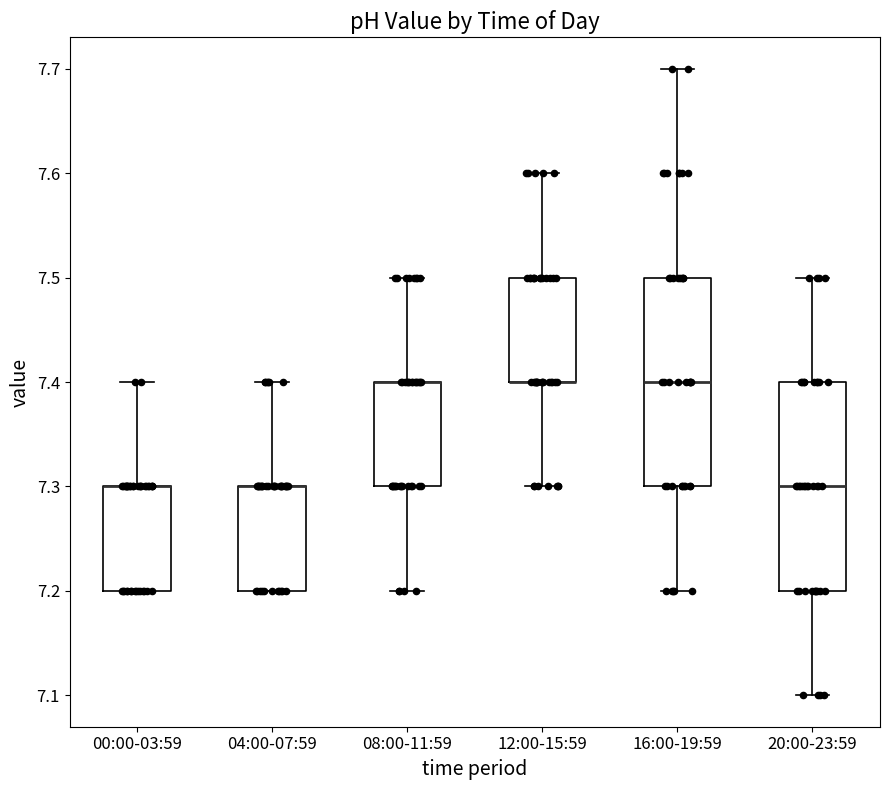

Reading left to right, read every box against the y-axis: the position of its median line, the range the box covers, and the ends of its whiskers. The values are not printed on the chart, so give them approximately, as read against the axis.

00:00-03:59: median 7.3 (drawn on the box's upper edge), box 7.2 to 7.3, whiskers 7.2 to 7.4
04:00-07:59: median 7.3 (drawn on the box's upper edge), box 7.2 to 7.3, whiskers 7.2 to 7.4
08:00-11:59: median 7.4 (drawn on the box's upper edge), box 7.3 to 7.4, whiskers 7.2 to 7.5
12:00-15:59: median 7.4 (drawn on the box's lower edge), box 7.4 to 7.5, whiskers 7.3 to 7.6
16:00-19:59: median 7.4, box 7.3 to 7.5, whiskers 7.2 to 7.7
20:00-23:59: median 7.3, box 7.2 to 7.4, whiskers 7.1 to 7.5